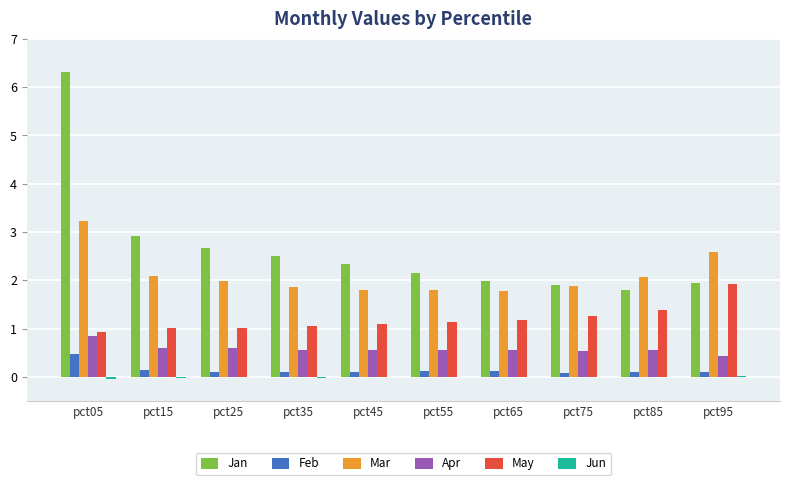

What is the sum of all May values?

12.0